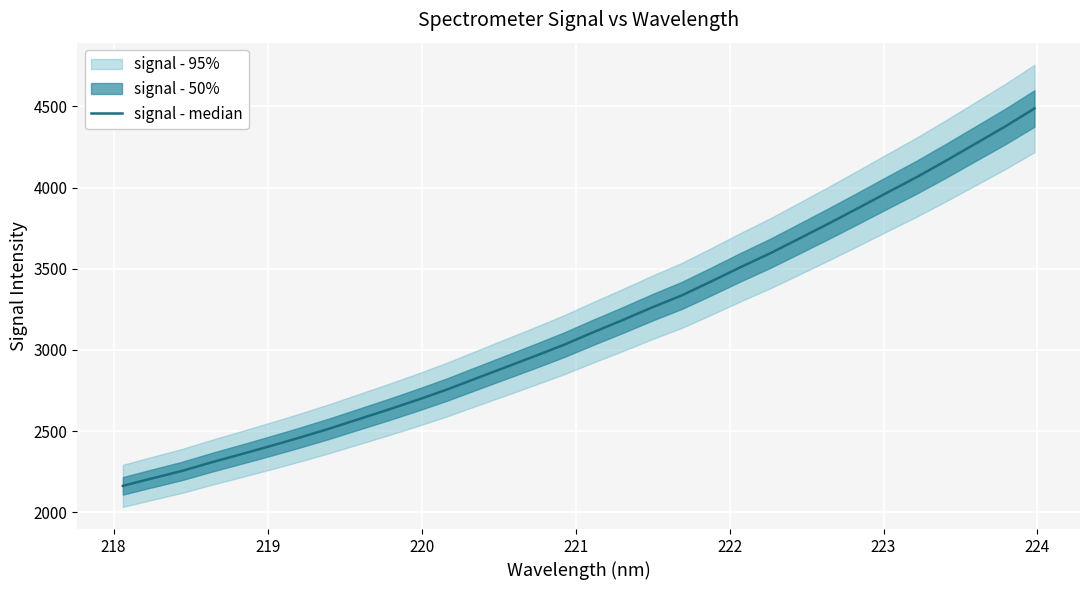

What is the smallest value displayed?

2163.1